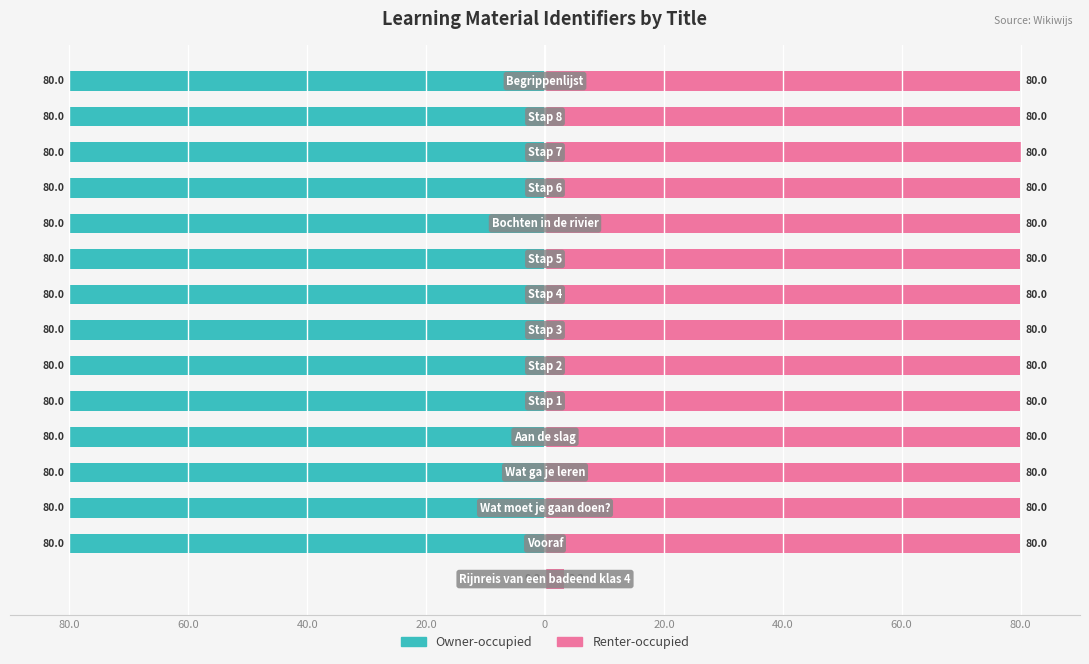

The Owner-occupied series shows -105.2 at 10. True or false?

False